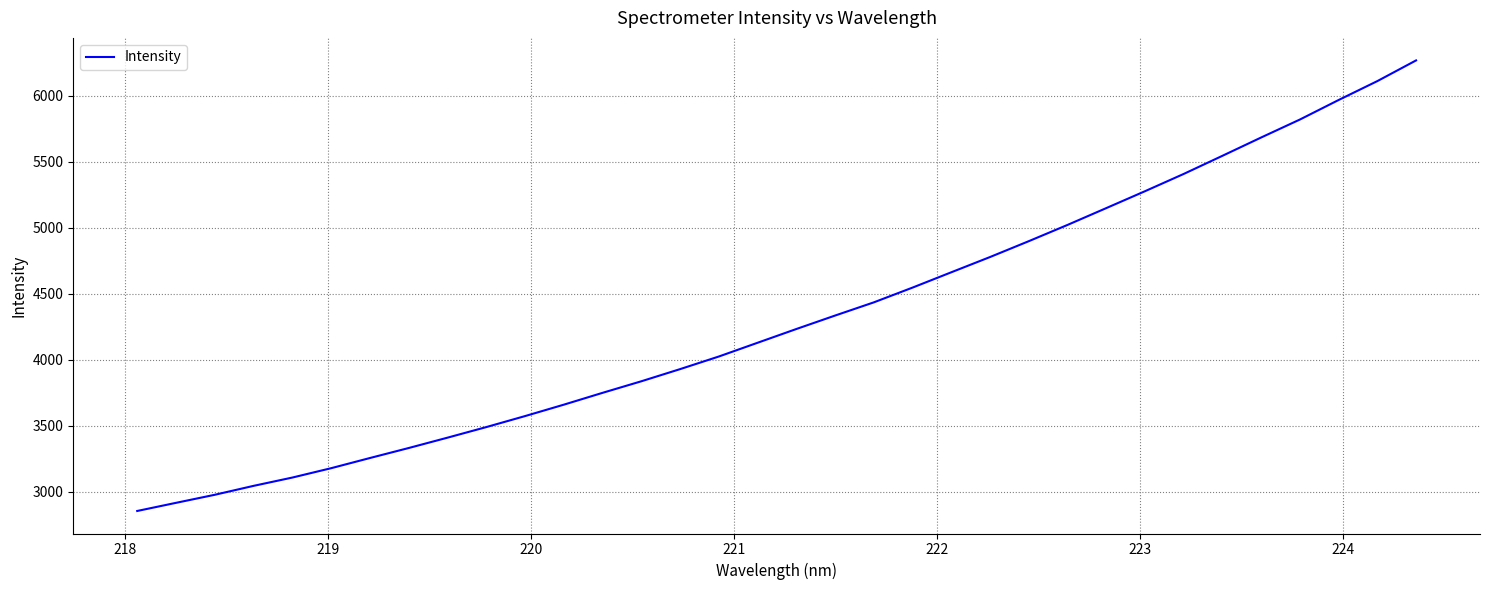

What is the difference between the maximum and minimum values?

3412.9